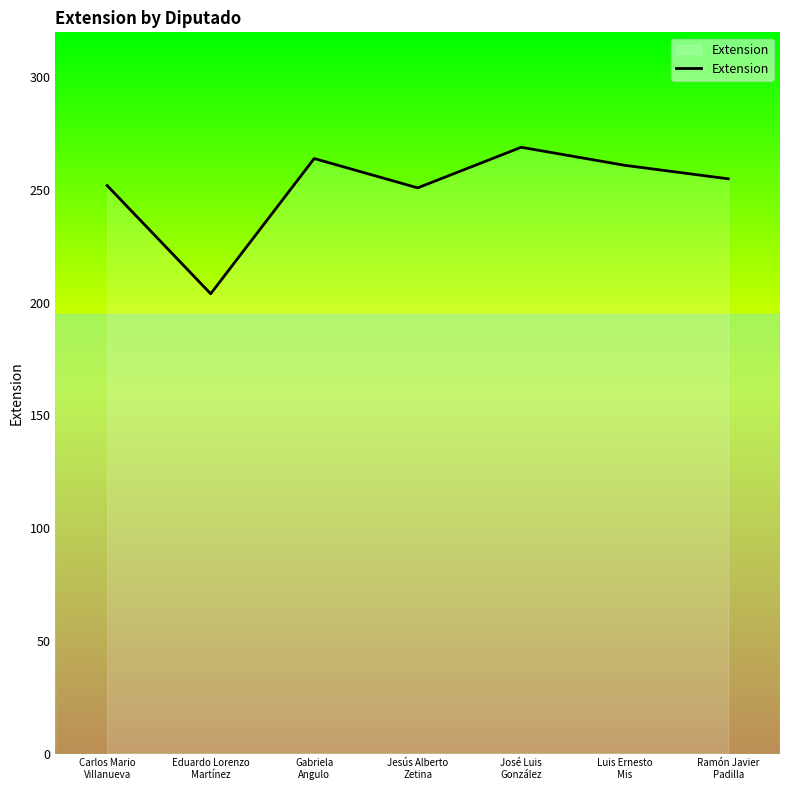

True or false: the data has more than 0 interior local peaks.

True